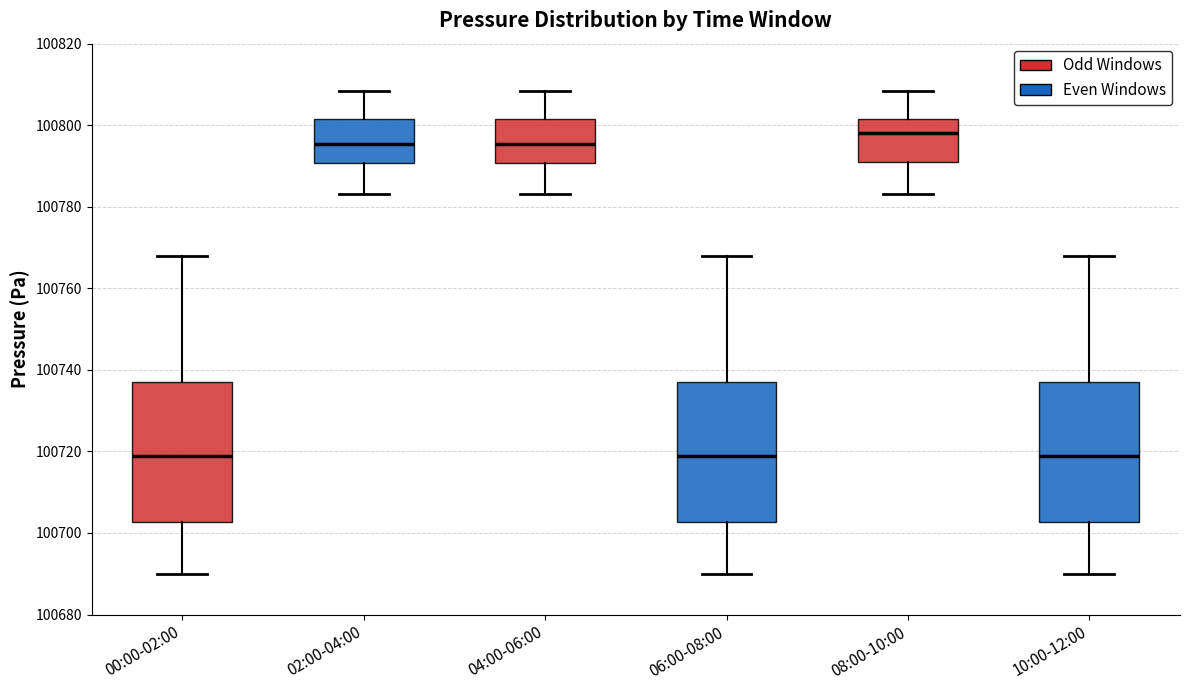

Reading left to right, transcribe this box plot: for each box, give where its median line is, the range the box spans, and where its two whiskers end, as read against the y-axis. The values are not printed on the chart, so give them approximately, as read against the axis.

00:00-02:00: median 100718, box 100702 to 100738, whiskers 100690 to 100768
02:00-04:00: median 100796, box 100790 to 100802, whiskers 100784 to 100808
04:00-06:00: median 100796, box 100790 to 100802, whiskers 100784 to 100808
06:00-08:00: median 100718, box 100702 to 100738, whiskers 100690 to 100768
08:00-10:00: median 100798, box 100792 to 100802, whiskers 100784 to 100808
10:00-12:00: median 100718, box 100702 to 100738, whiskers 100690 to 100768